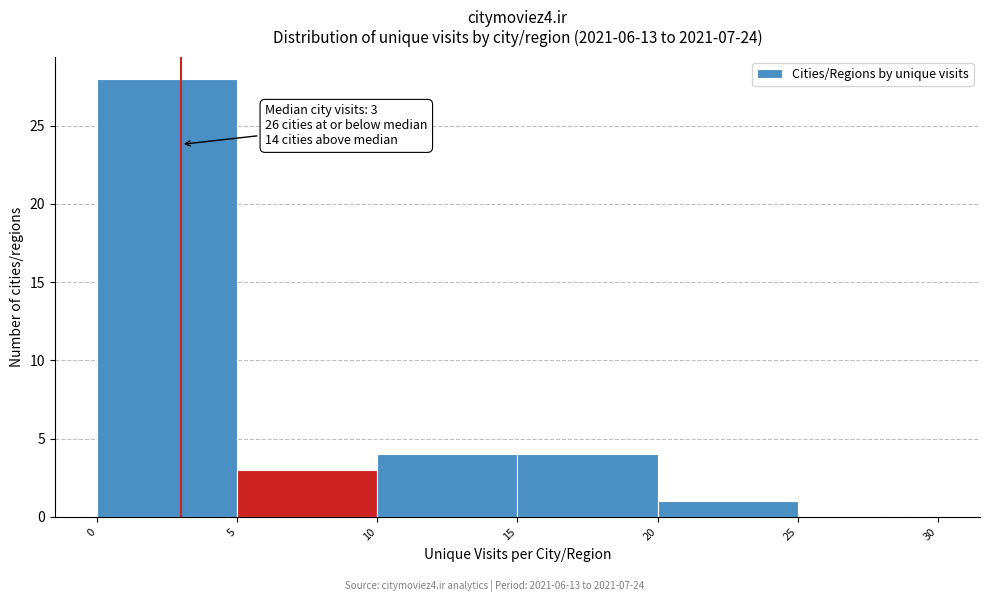

Which range on the x-axis has the tallest bar?

0 to 5